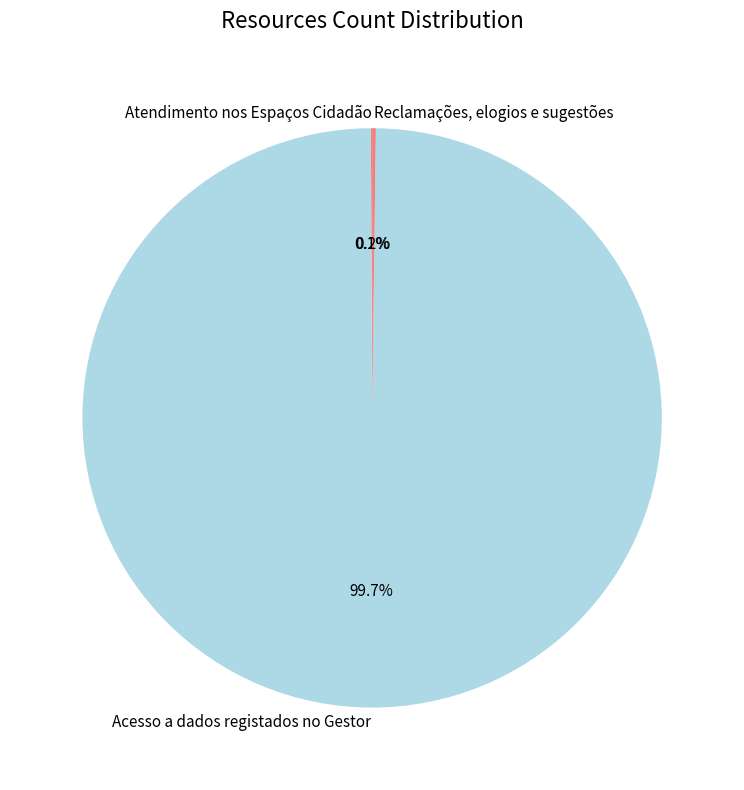

Which category has the biggest portion of the pie?

Acesso a dados registados no Gestor